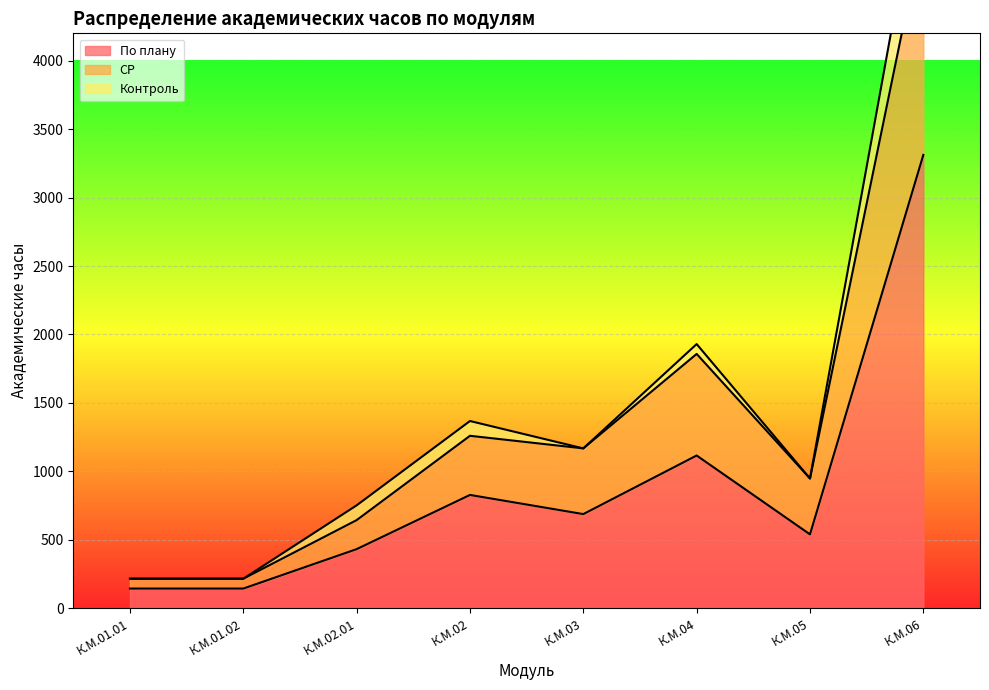

What is the difference between the maximum and minimum values in the СР series?

4748